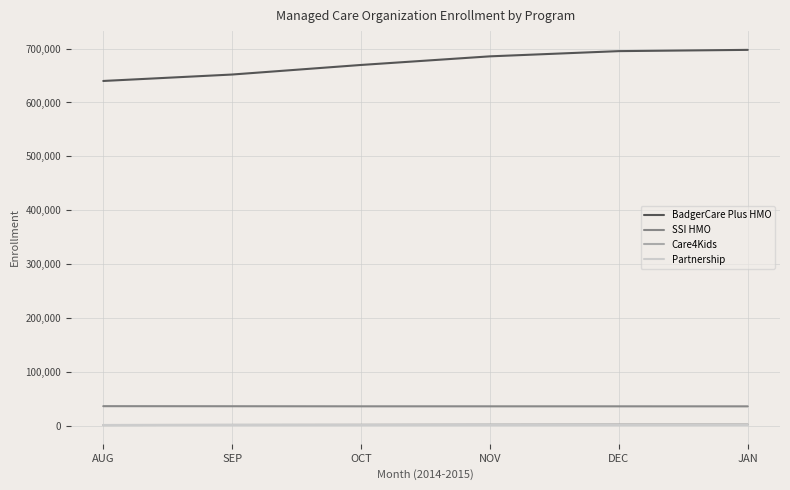

True or false: Care4Kids and SSI HMO cross at least once.

False